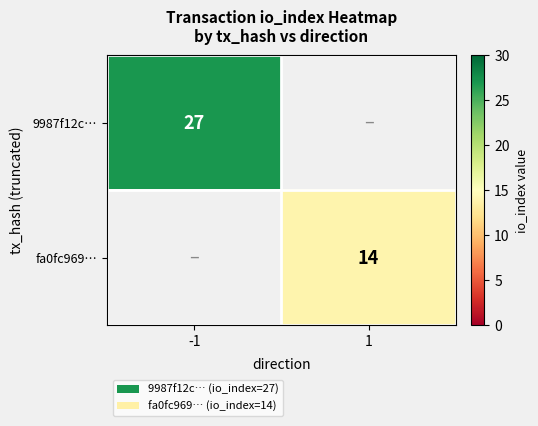

The value of fa0fc969… at 1 is 25. True or false?

False